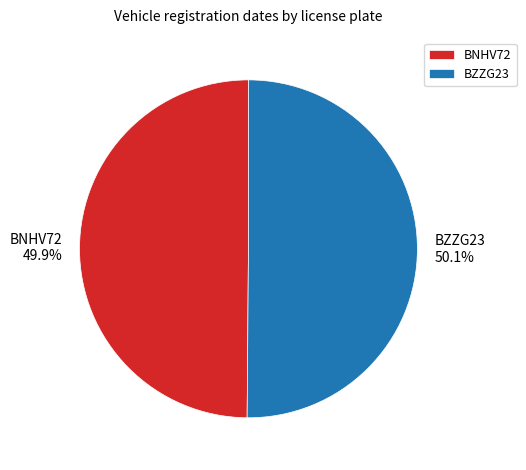

Do BNHV72 and BZZG23 together represent more than half of the pie?

Yes